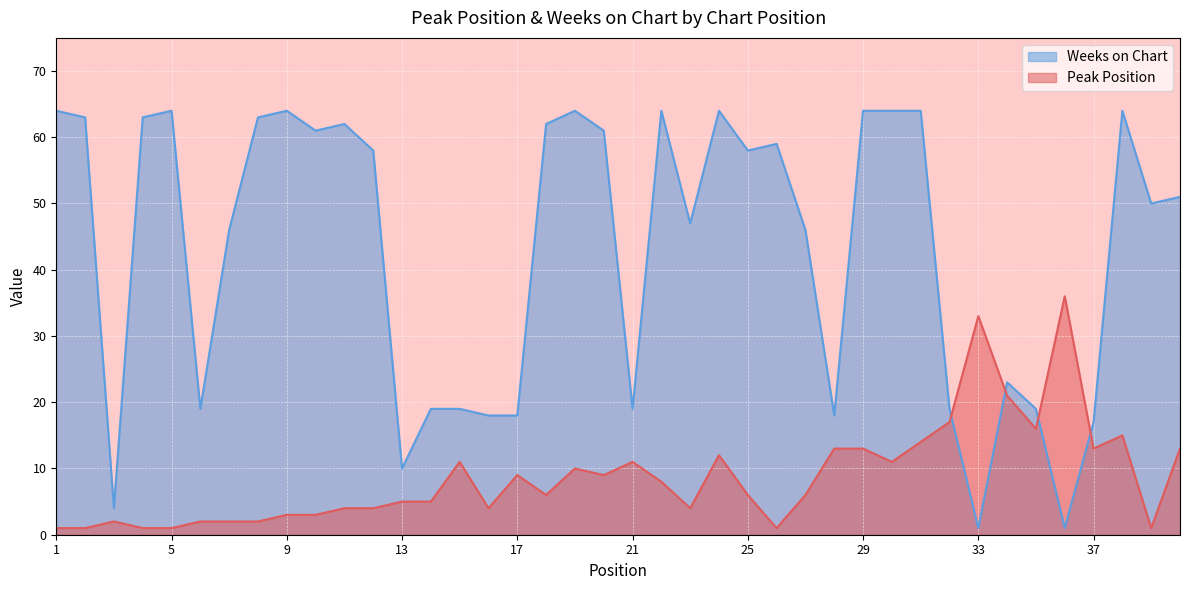

True or false: Peak Position and Weeks on Chart cross at least once.

True